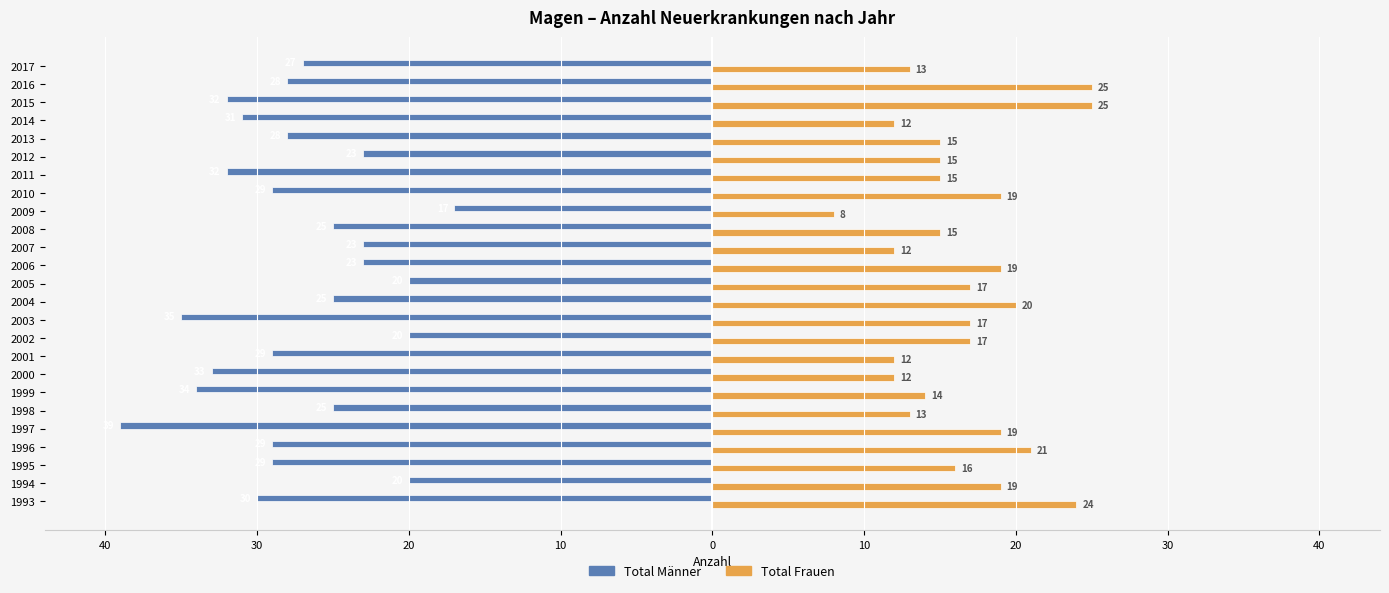

What are all the series names shown in the legend?

Total Männer, Total Frauen